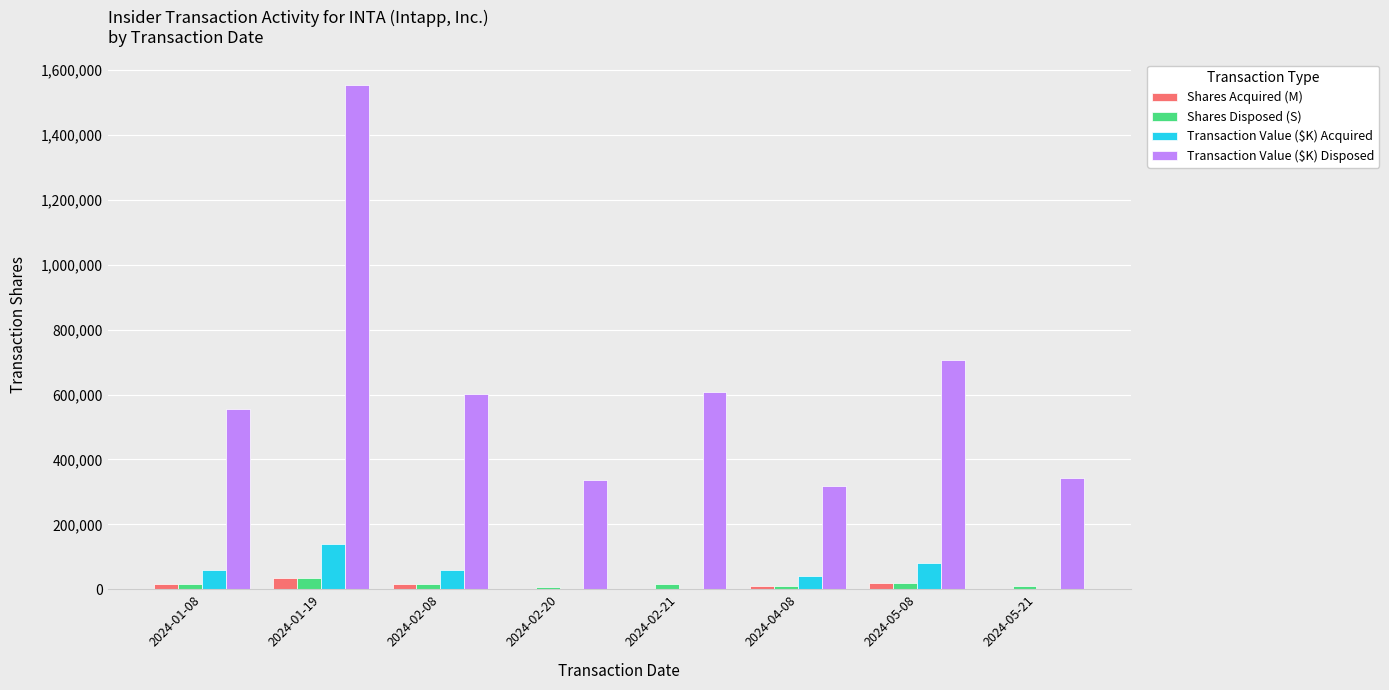

Which category has the highest value across all series?

2024-01-19